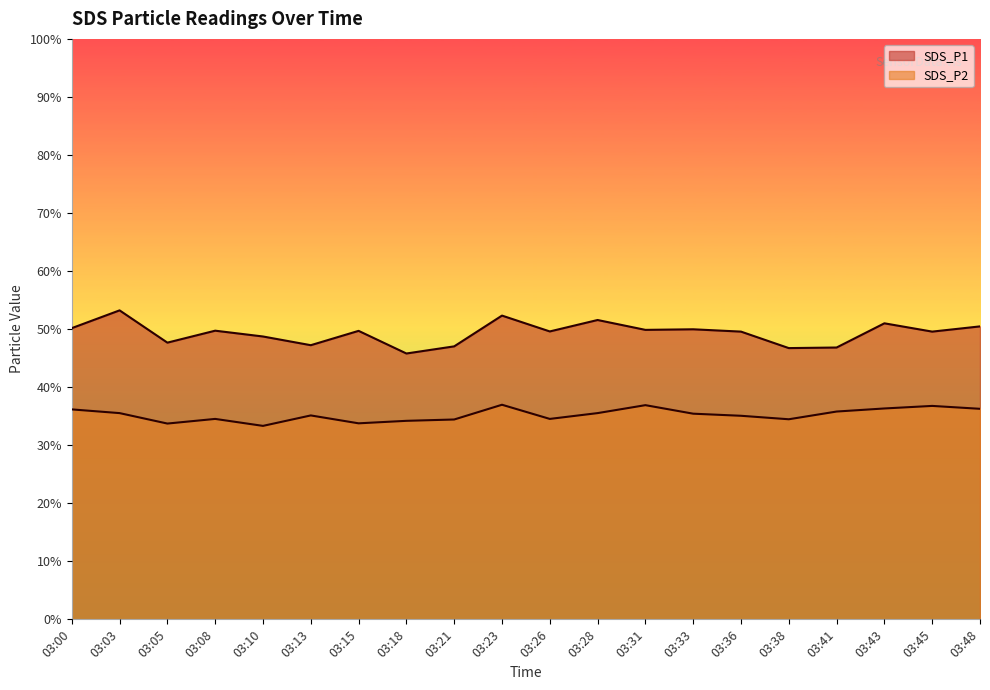

Where is the first local minimum for SDS_P1?

03:05